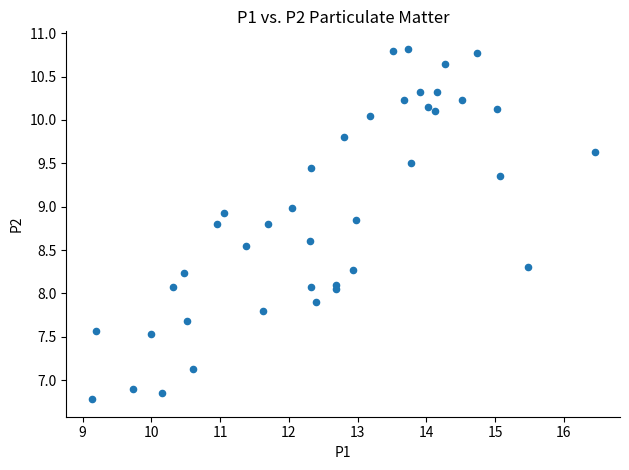

What is the range of X values (max minus min)?

7.3